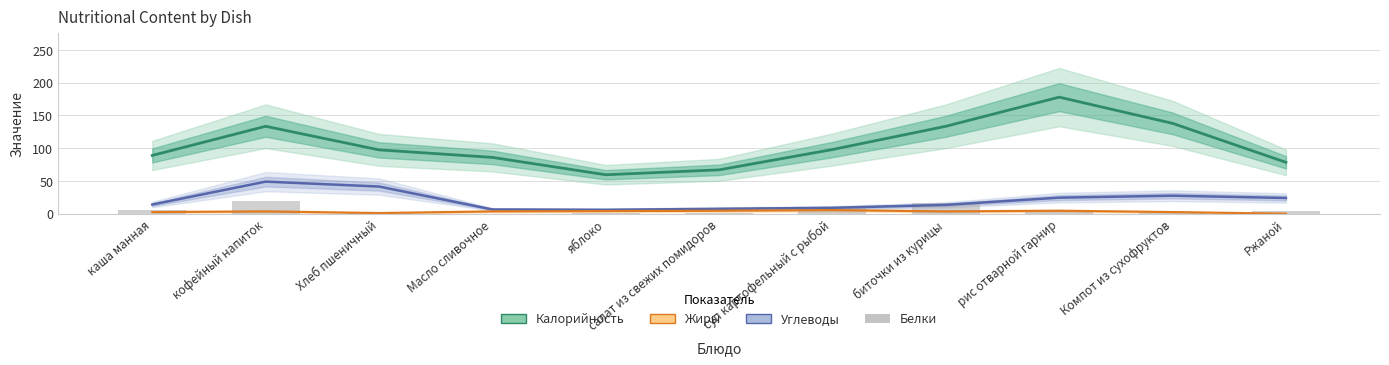

How many data points does each series have?

11